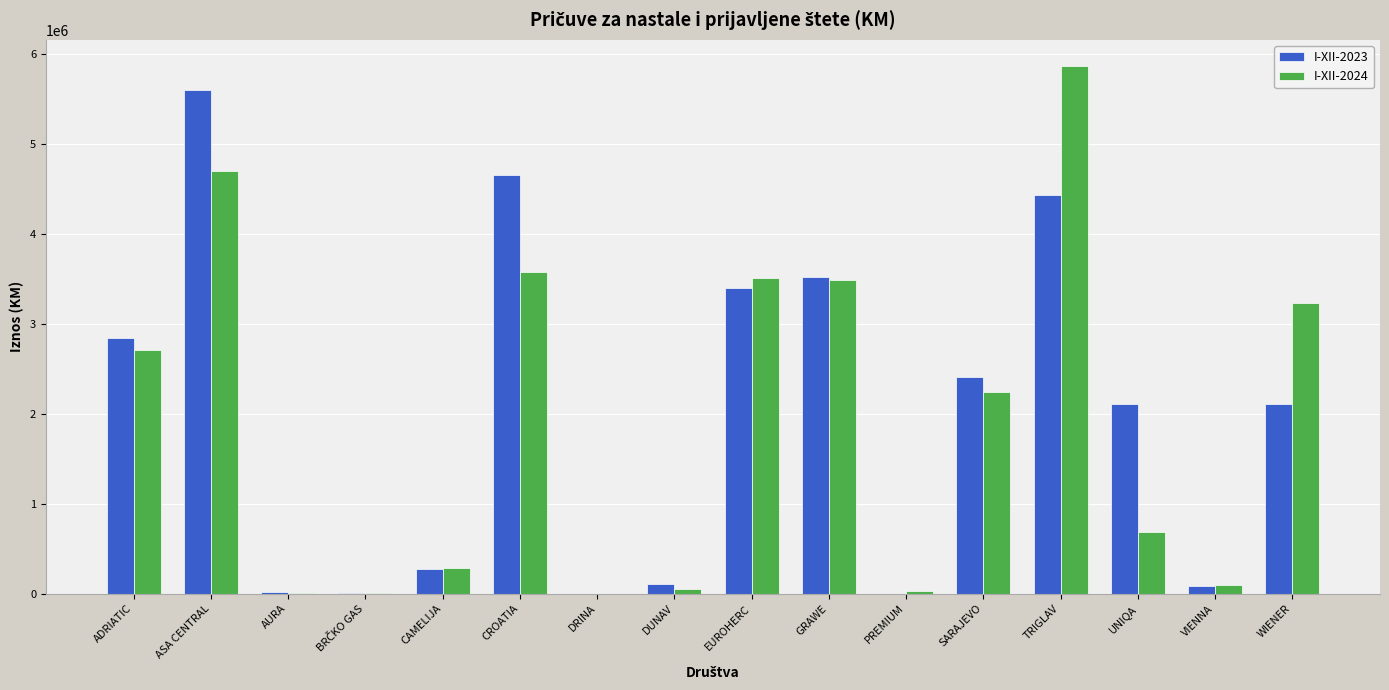

Is the value of I-XII-2023 at GRAWE greater than the value of I-XII-2024 at ASA CENTRAL?

No